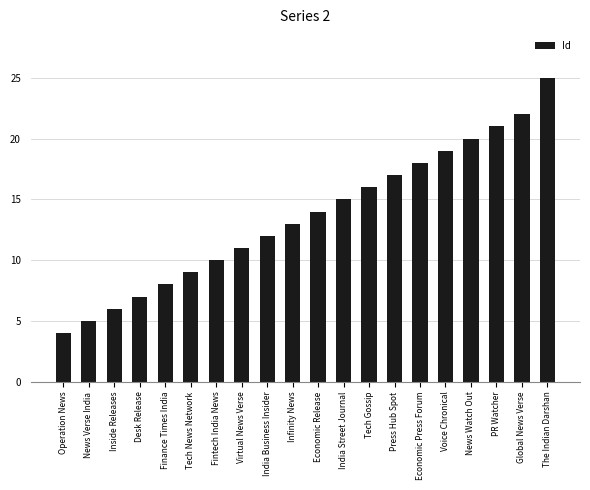

What is the label of the 17th bar from the right?

Desk Release